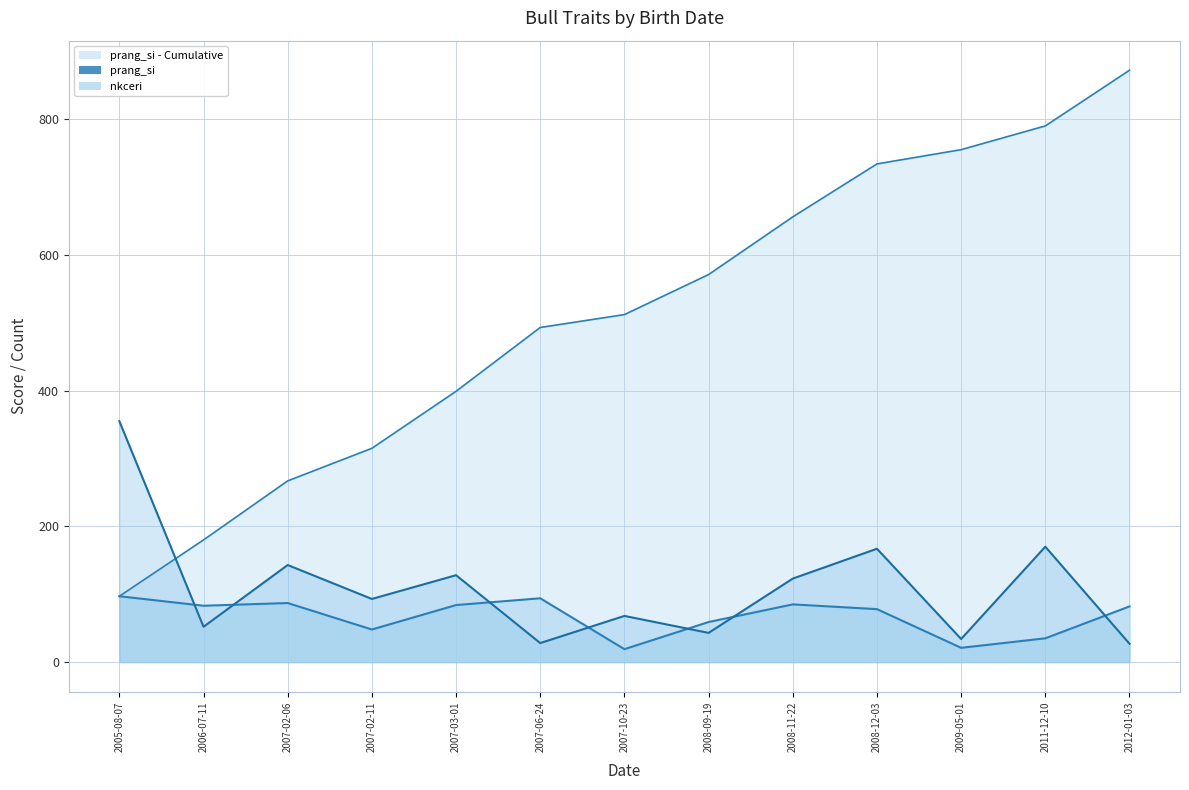

True or false: nkceri has a value of 148 at 2005-08-07.

False